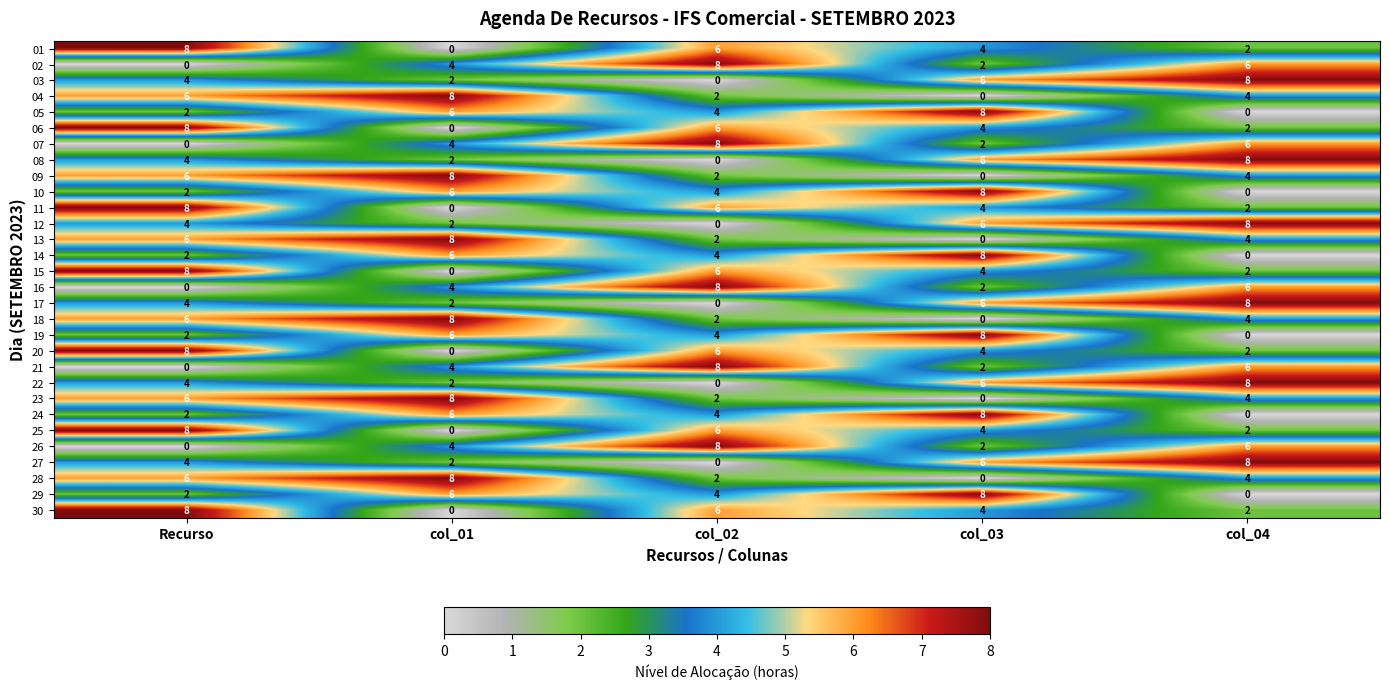

Count the 16 values in the range 2 to 6.

3